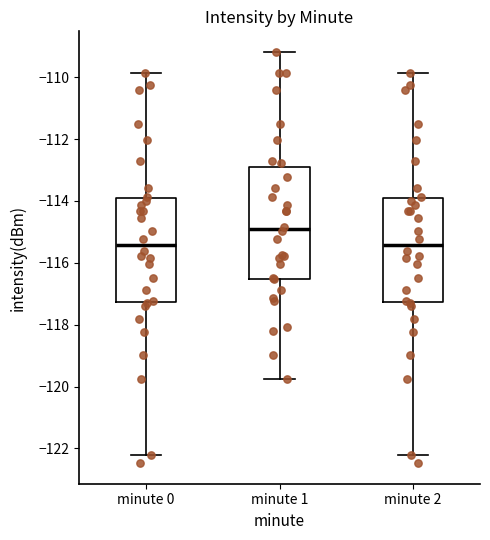

Reading left to right, read every box against the y-axis: the position of its median line, the range the box covers, and the ends of its whiskers. The values are not printed on the chart, so give them approximately, as read against the axis.

minute 0: median -115.4, box -117.2 to -114.0, whiskers -122.2 to -109.8
minute 1: median -115.0, box -116.6 to -113.0, whiskers -119.8 to -109.2
minute 2: median -115.4, box -117.2 to -114.0, whiskers -122.2 to -109.8